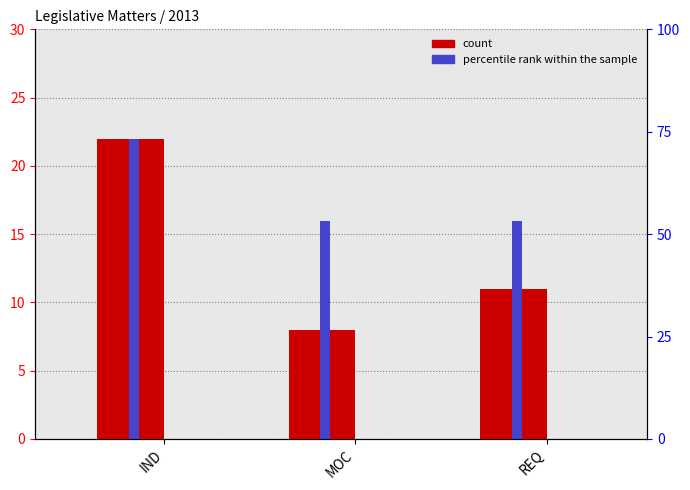

Which label corresponds to the smallest value in the chart?

MOC